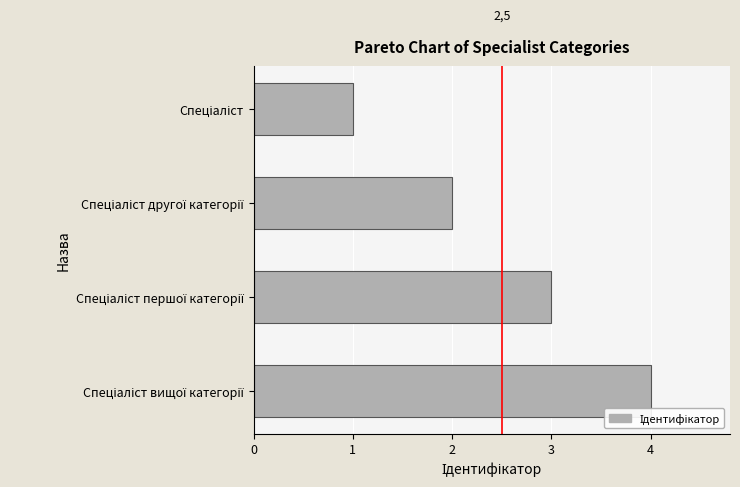

What is the sum of all values?

10